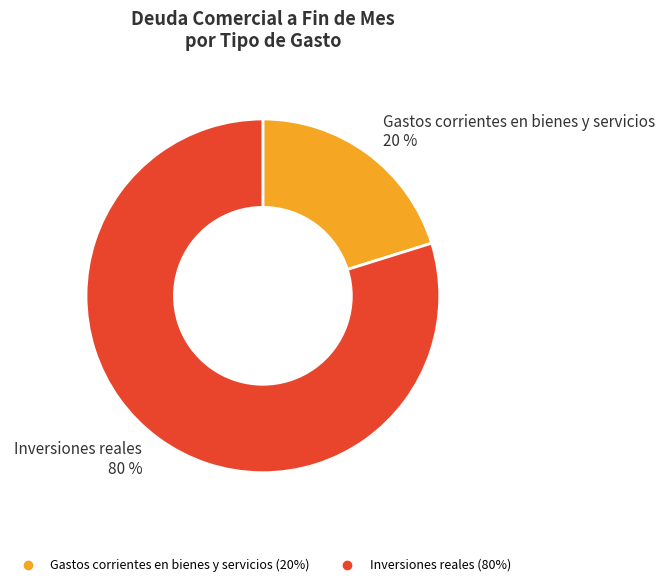

To the nearest percent, what is the difference between the largest and smallest slice percentages?

60%